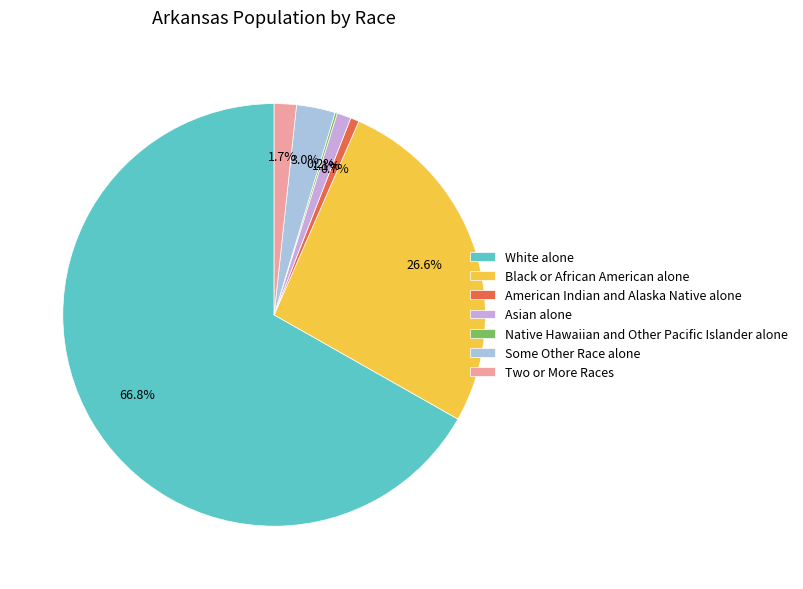

What is the majority slice?

White alone